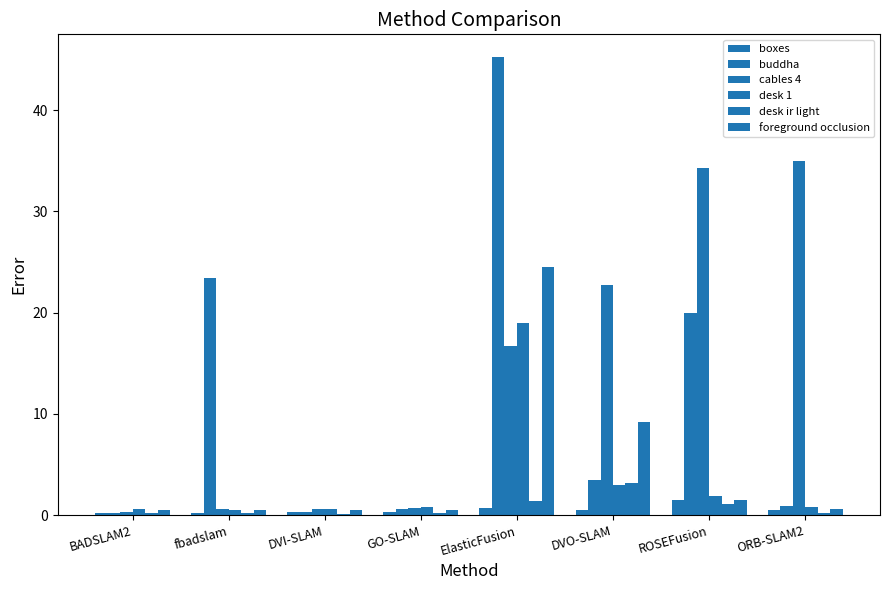

What is the sum of all desk ir light values?

6.7